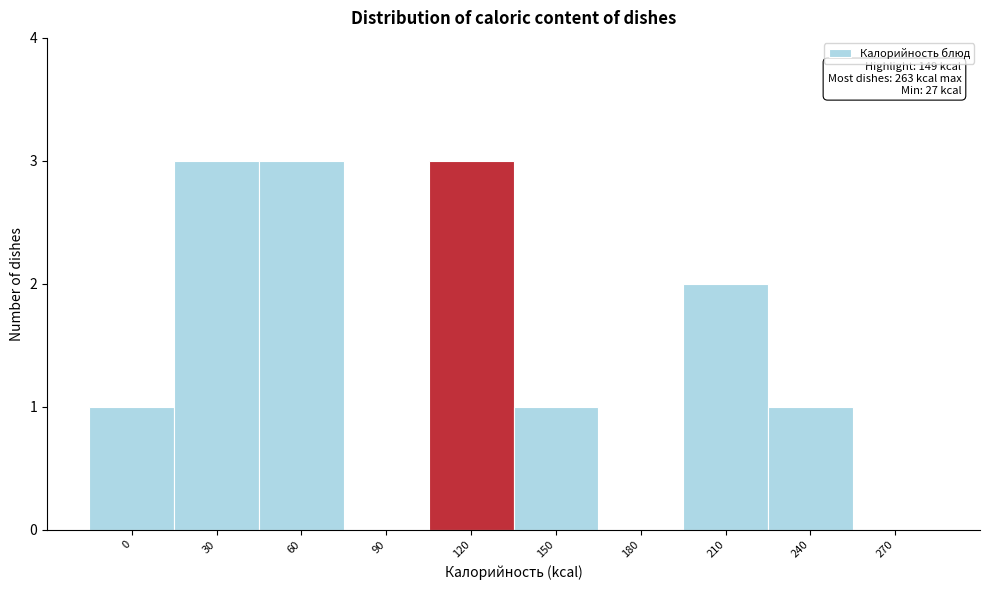

Reading right to left, transcribe all the data shown in this chart.

270=0	240=1	210=2	180=0	150=1	120=3	90=0	60=3	30=3	0=1